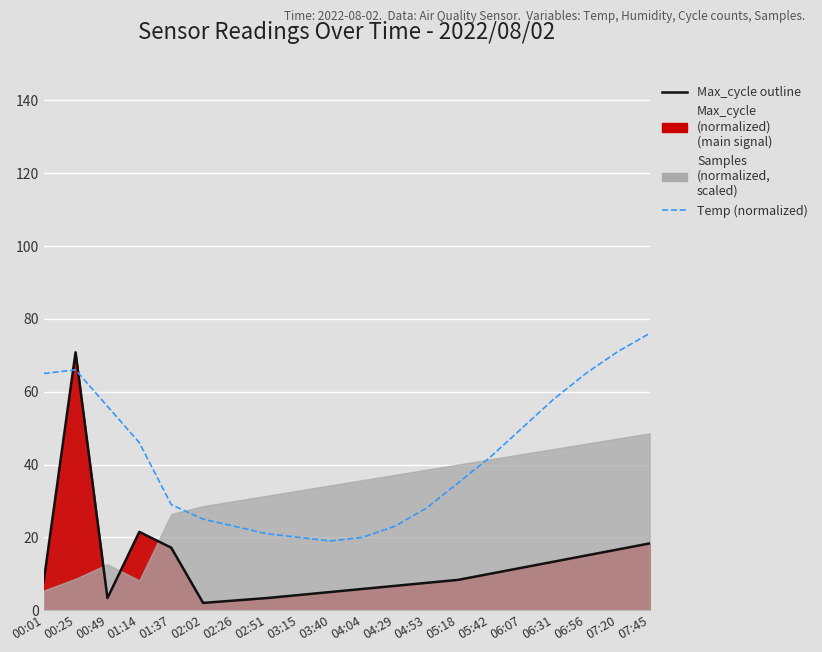

Is the value of Max_cycle outline at 06:31 greater than the value of Temp (normalized) at 06:31?

No